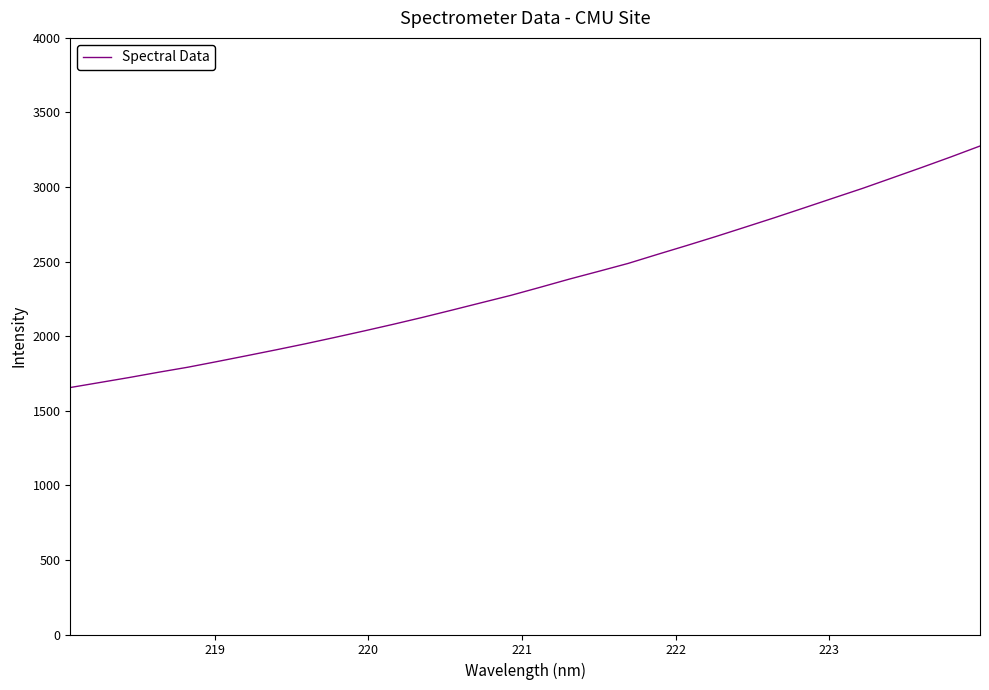

Is this an area chart (filled region under the line)?

No